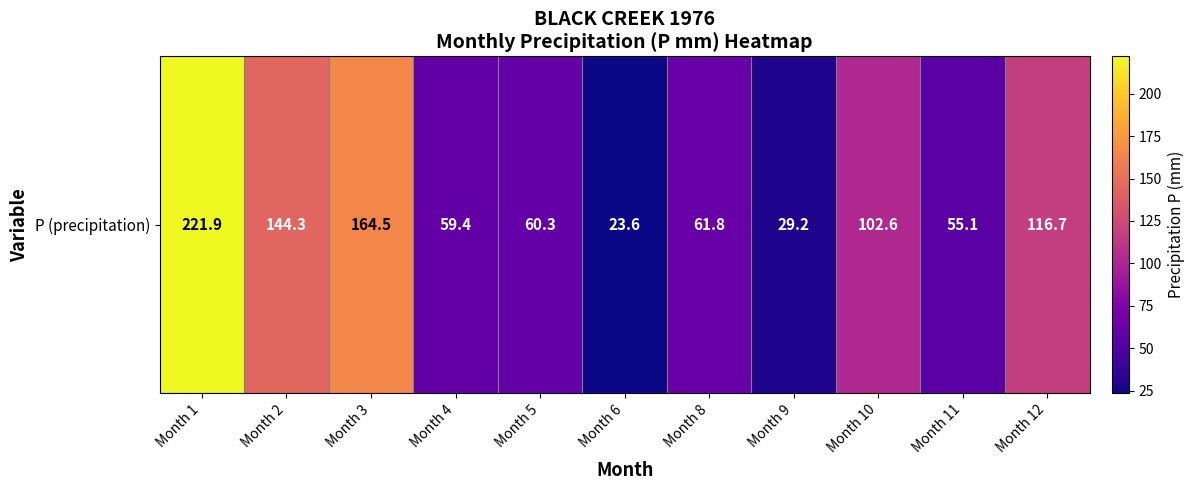

Approximately how many times larger is the value at Month 12 compared to Month 6?

4.9